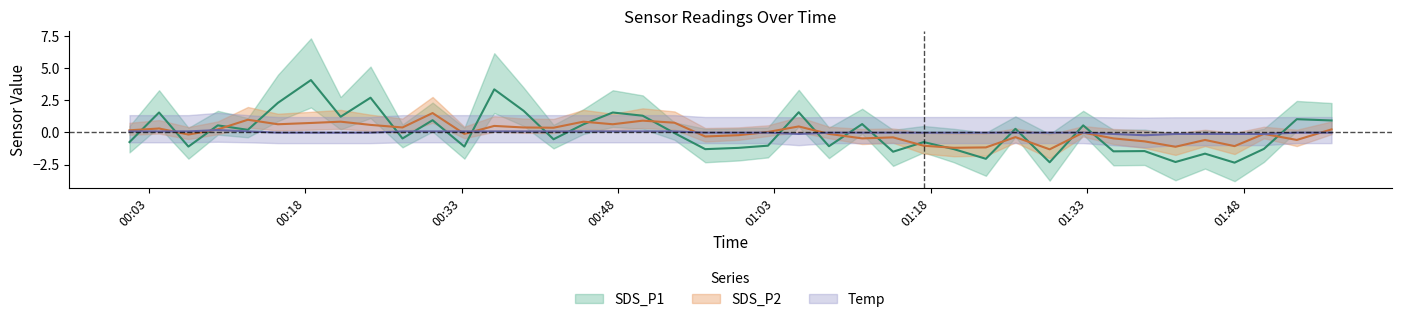

How many interior local valleys does the Temp series have?

2